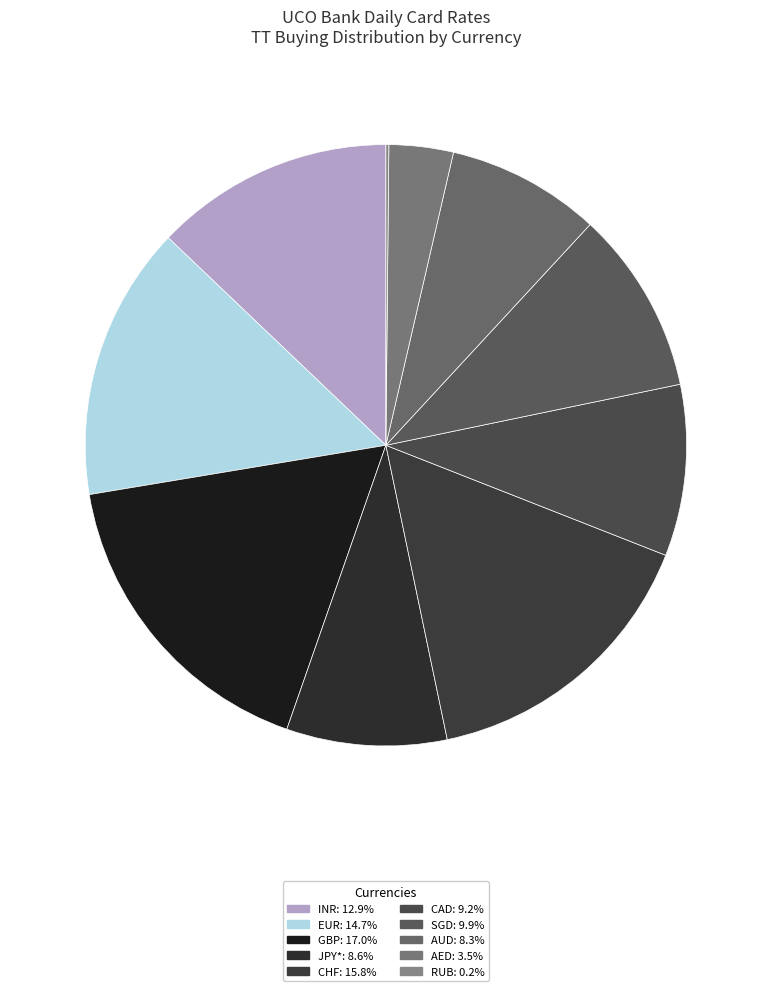

How many segments does this pie chart have?

10